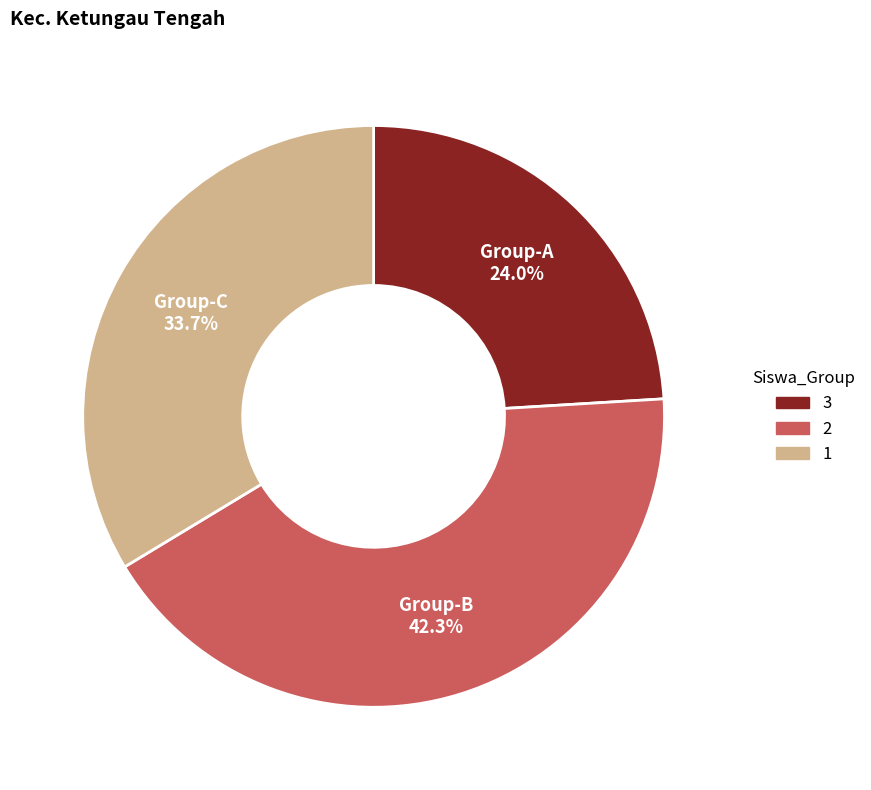

How many slices are in this pie chart?

3